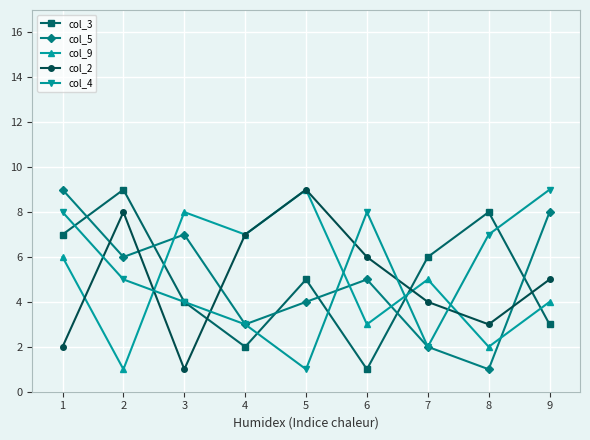

List the labels in order of col_2 value, smallest first.

3, 1, 8, 7, 9, 6, 4, 2, 5